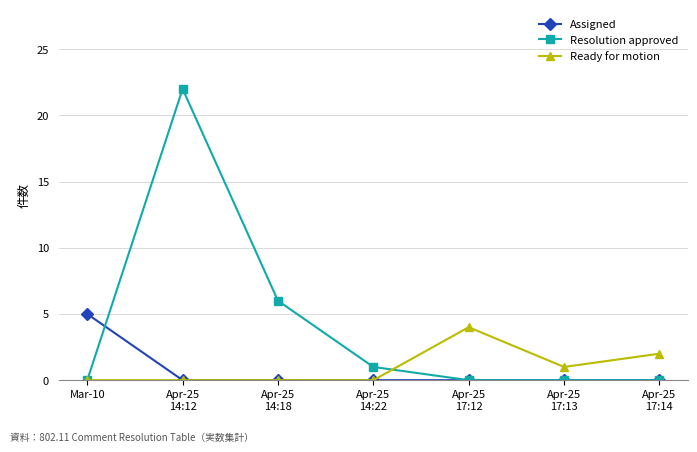

Which series has the largest total across all categories?

Resolution approved